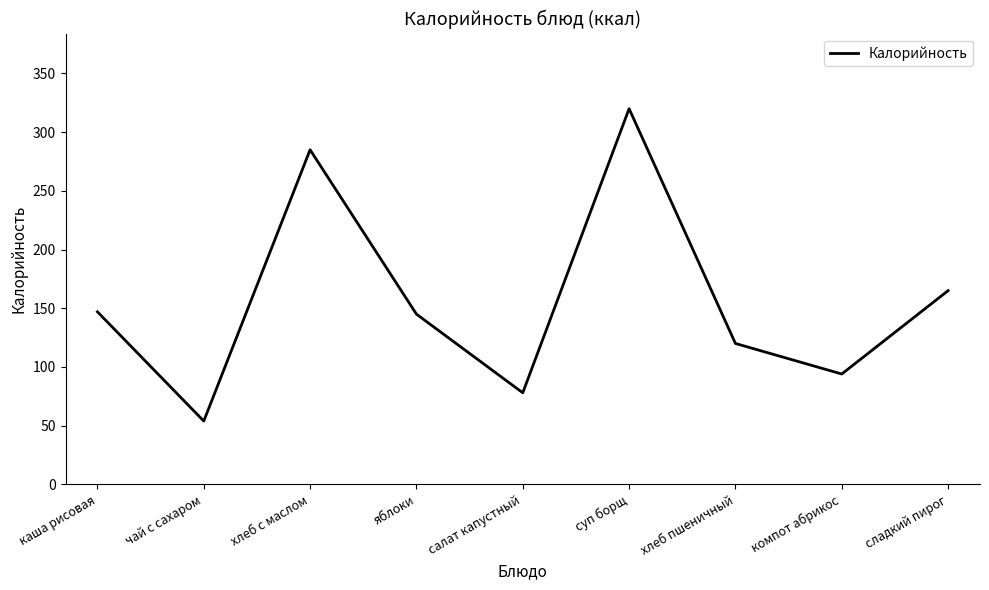

Which category has the highest value across all series?

суп борщ